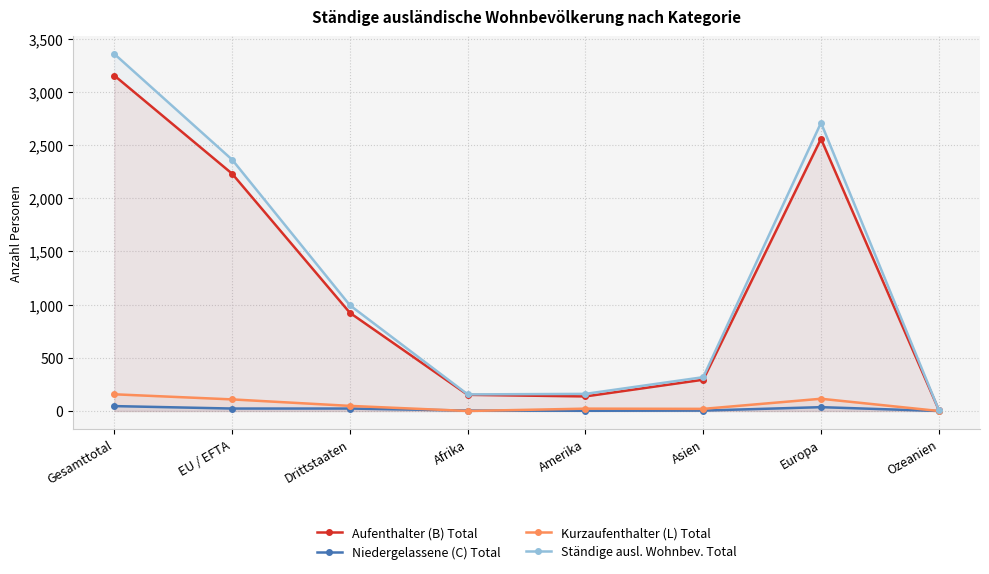

List the series in order of their peak value, highest first.

Ständige ausl. Wohnbev. Total, Aufenthalter (B) Total, Kurzaufenthalter (L) Total, Niedergelassene (C) Total